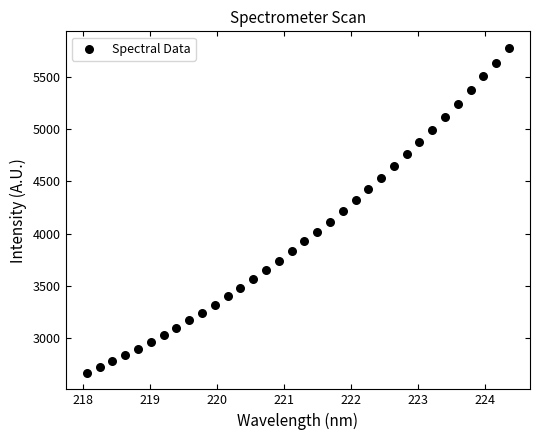

What is the range of X values (max minus min)?

6.3